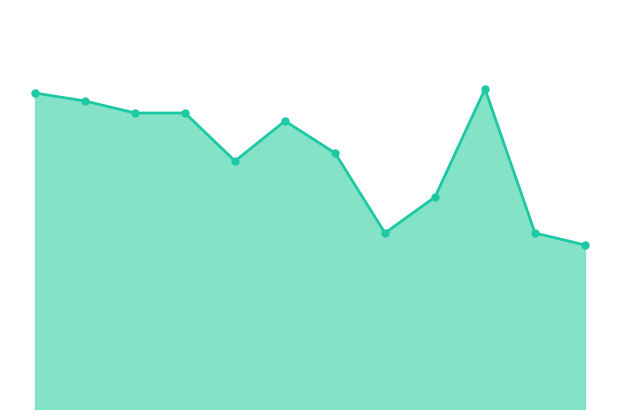

Does the chart have visible grid lines?

No